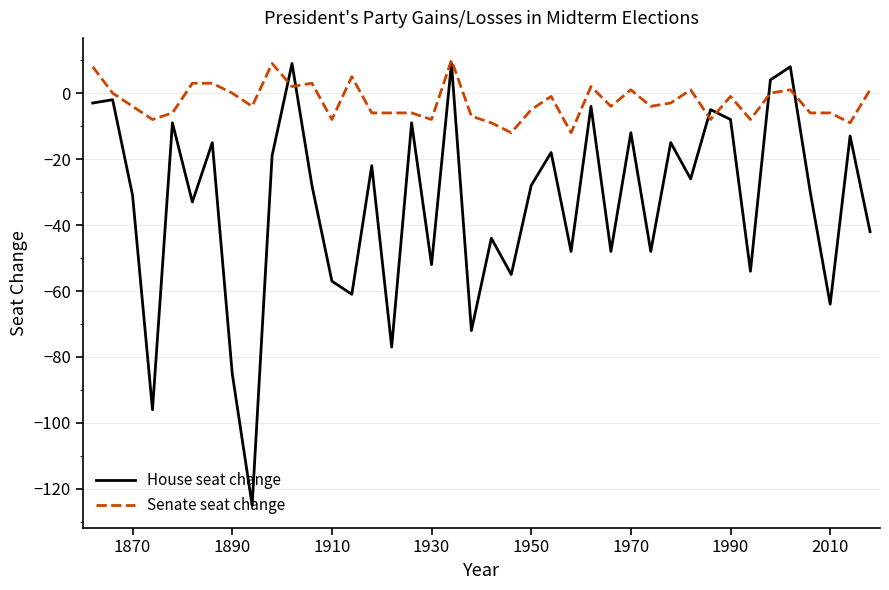

What is the sum of all Senate seat change values?

-102